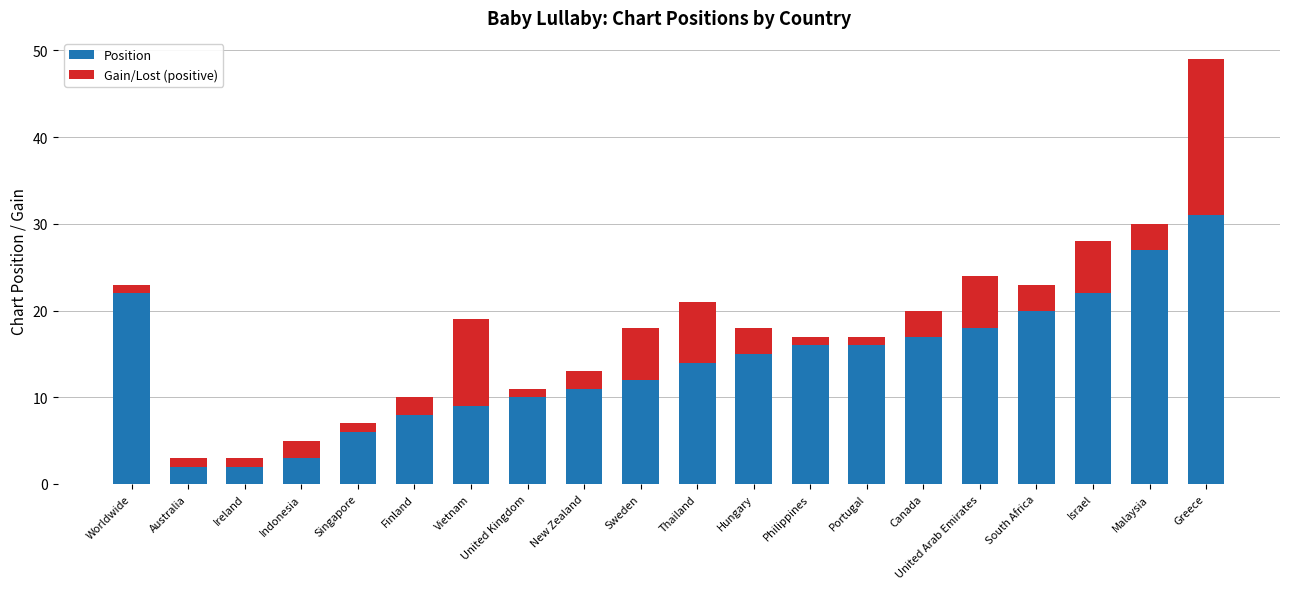

Is it true that Position equals 6 at United Kingdom?

False